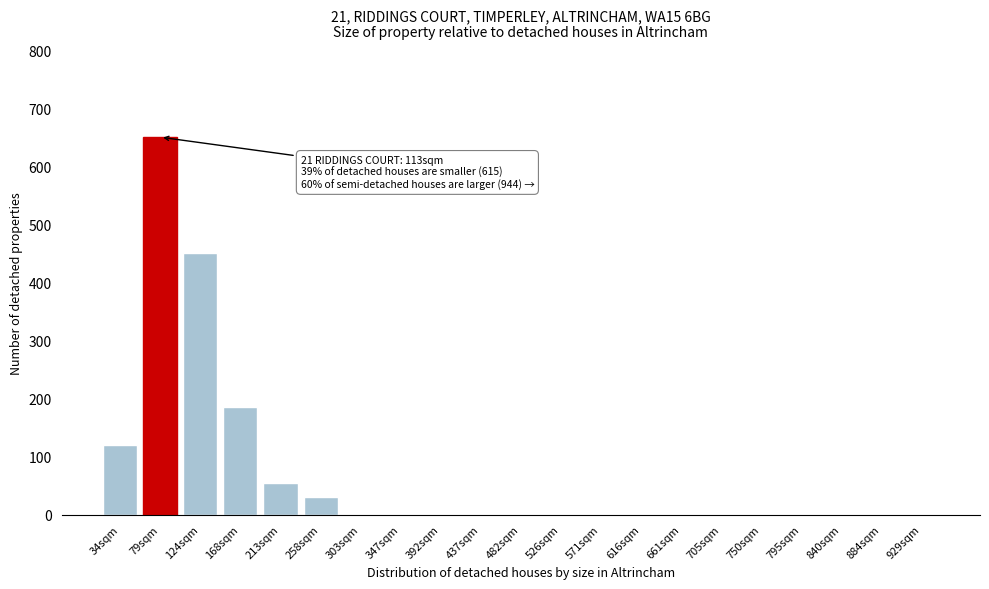

Reading left to right, transcribe all the data shown in this chart.

34sqm=120	79sqm=650	124sqm=450	168sqm=185	213sqm=55	258sqm=30	303sqm=0	347sqm=0	392sqm=0	437sqm=0	482sqm=0	526sqm=0	571sqm=0	616sqm=0	661sqm=0	705sqm=0	750sqm=0	795sqm=0	840sqm=0	884sqm=0	929sqm=0